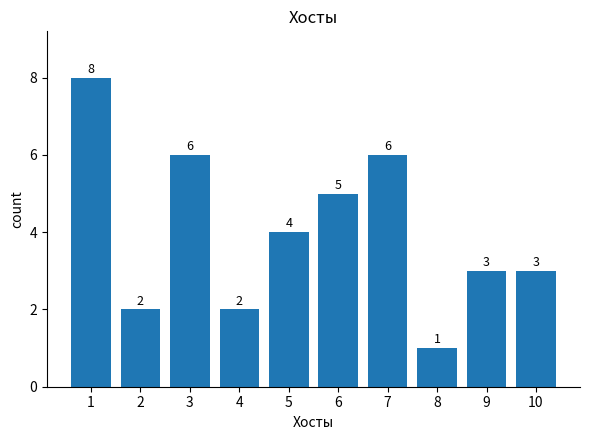

What is the greatest value displayed?

8